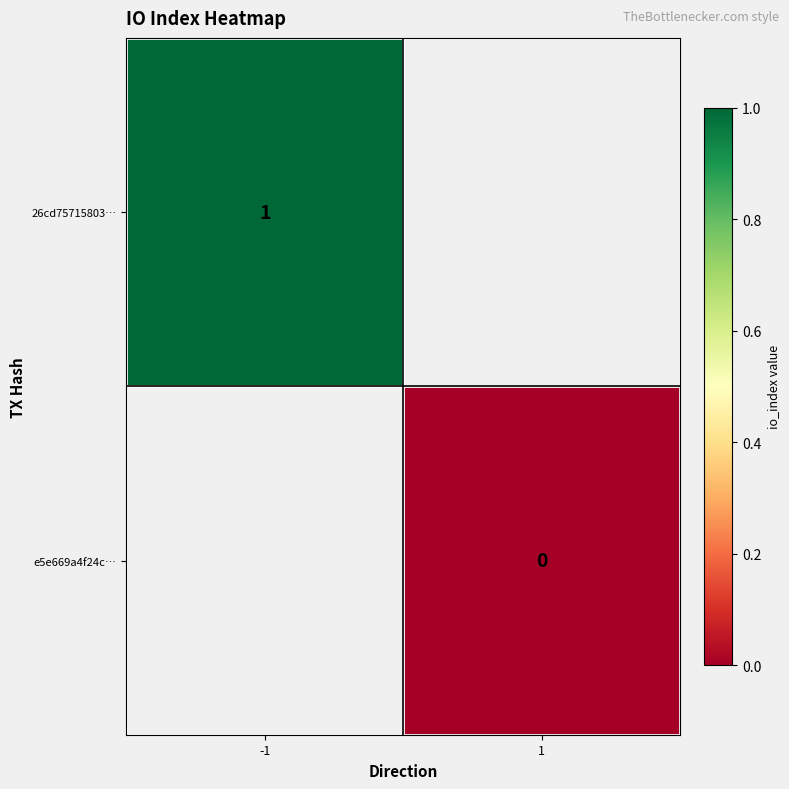

Count the number of data series in this chart.

2